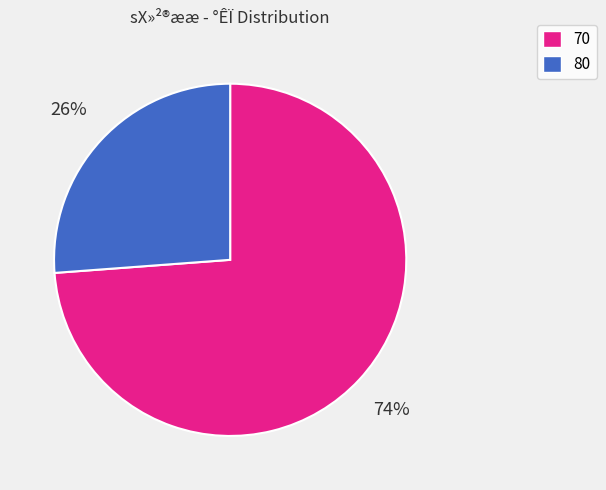

To the nearest percent, what is the average slice percentage?

50%